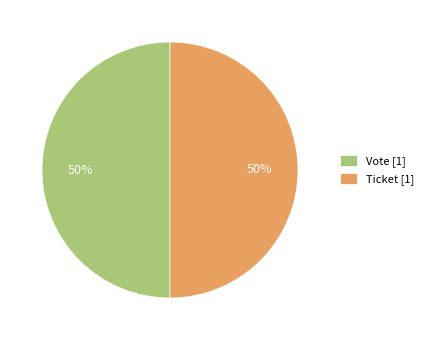

Combined, do Vote [1] and Ticket [1] account for over 50%?

Yes